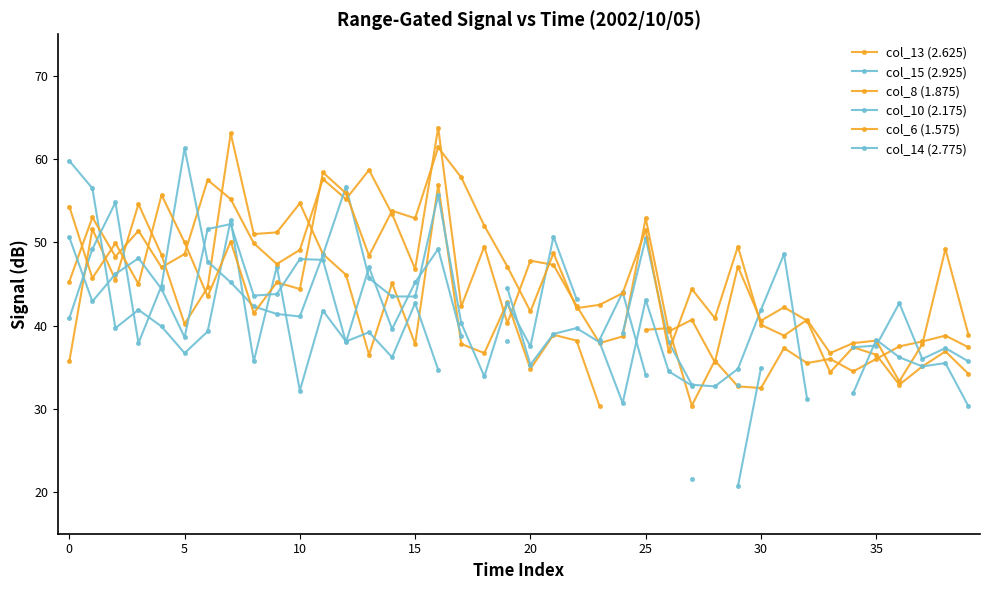

The value of col_14 (2.775) at 21 is 10.1. True or false?

False